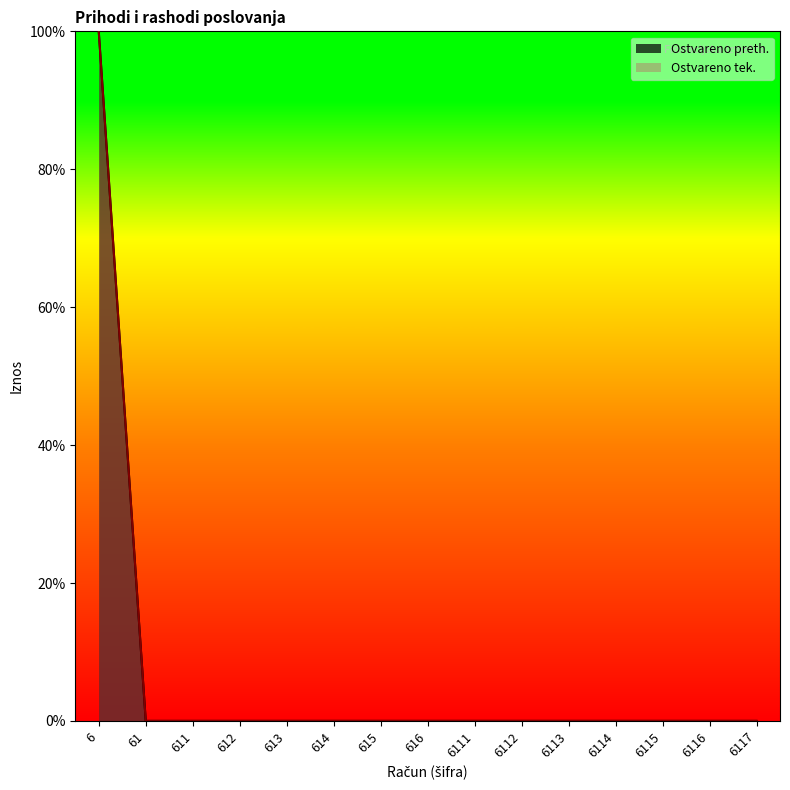

At 61, list the series in order from largest to smallest.

Ostvareno preth., Ostvareno tek.